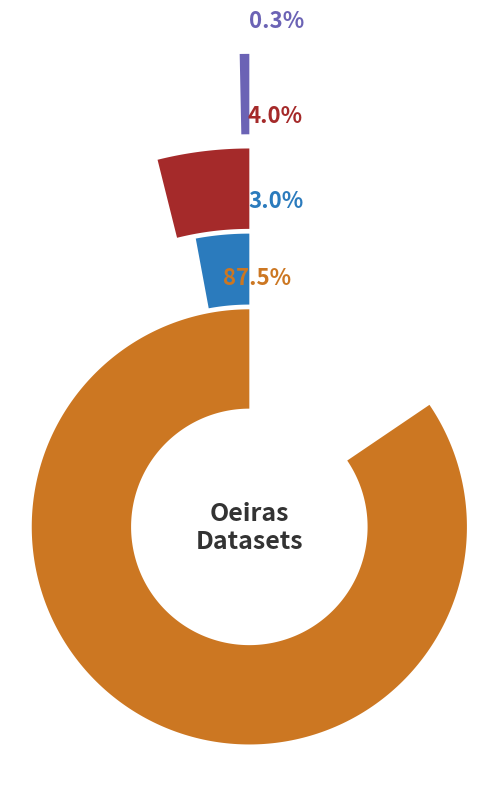

Is there a majority slice in this chart?

Yes